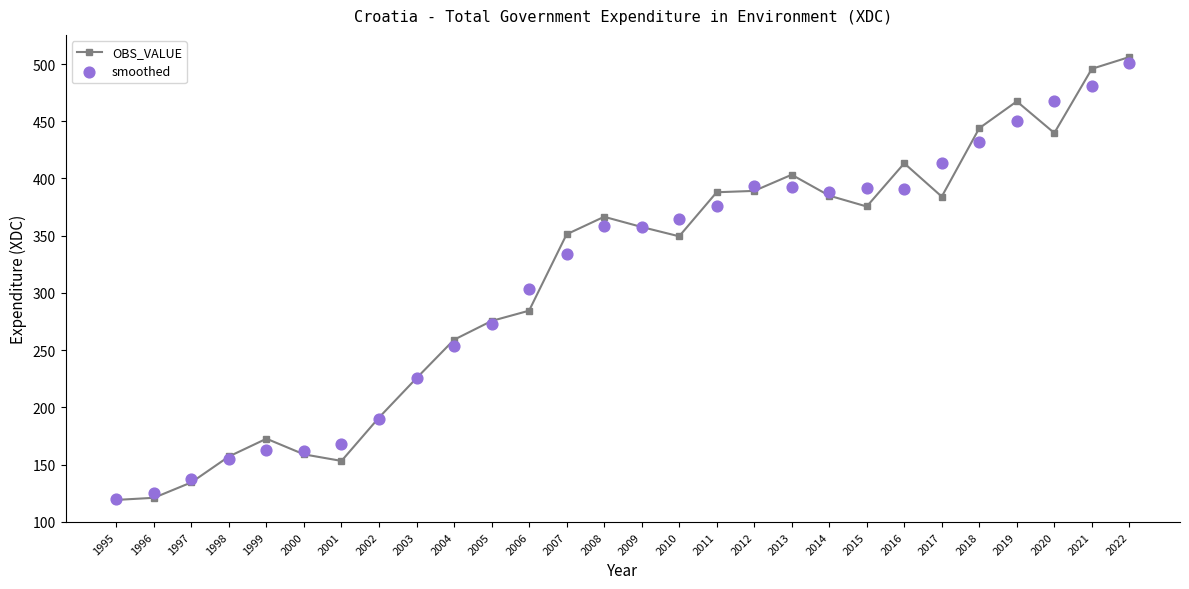

Which series reaches the minimum Y coordinate?

OBS_VALUE